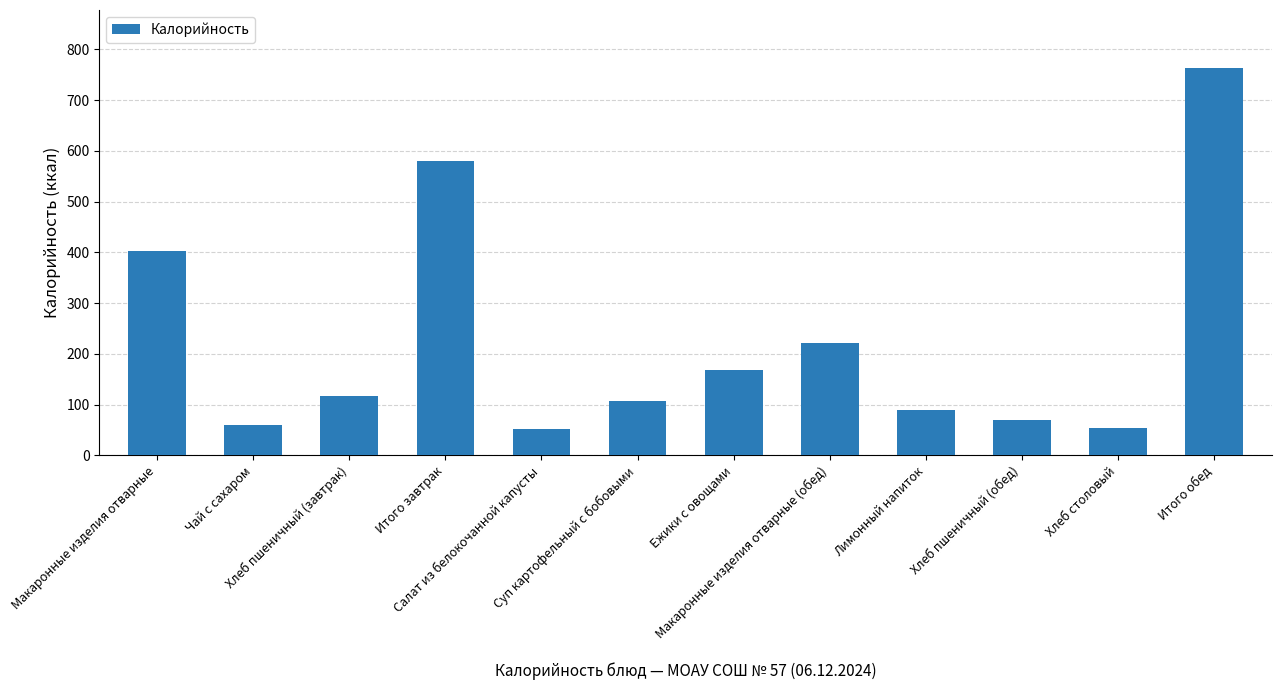

What is the difference between the maximum and minimum values?

710.7